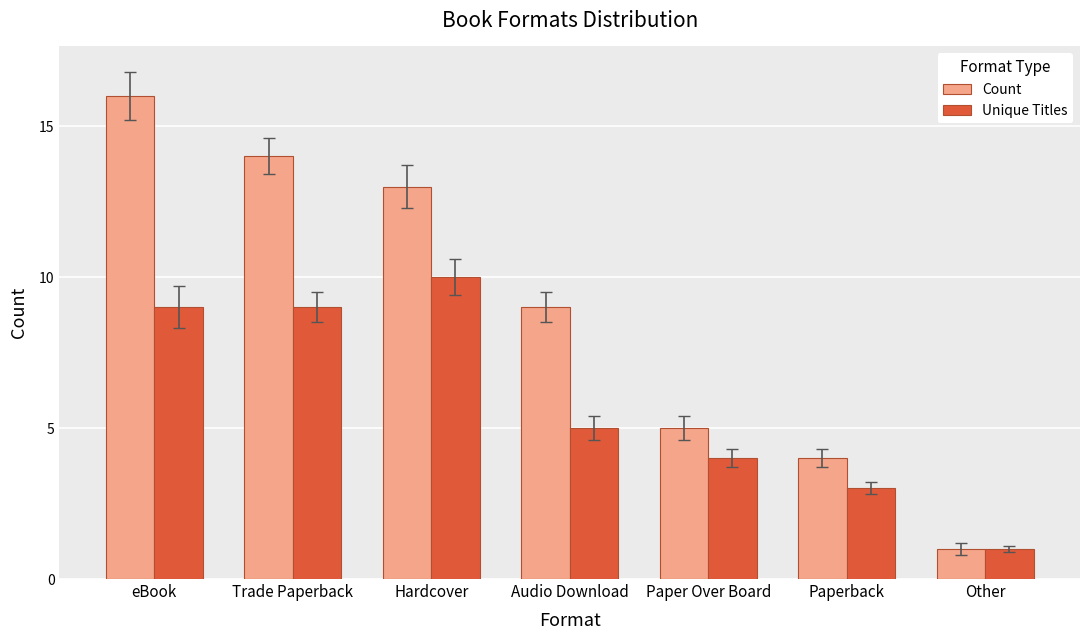

What is the value of the Unique Titles bar at the 7th from the left?

1